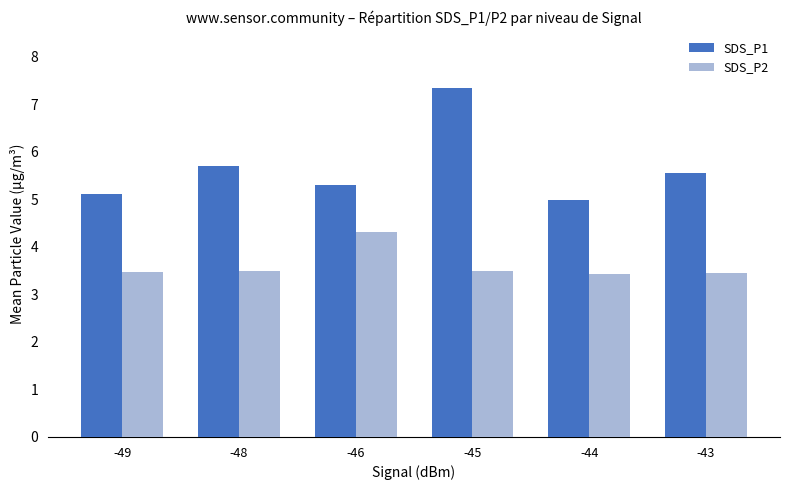

What are all the series names shown in the legend?

SDS_P1, SDS_P2